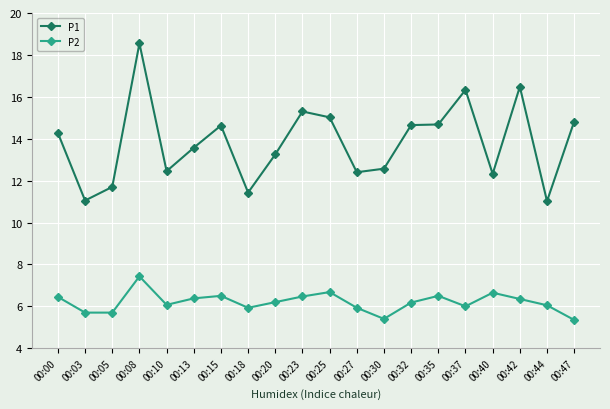

At which label does P1 first exceed 14?

00:00